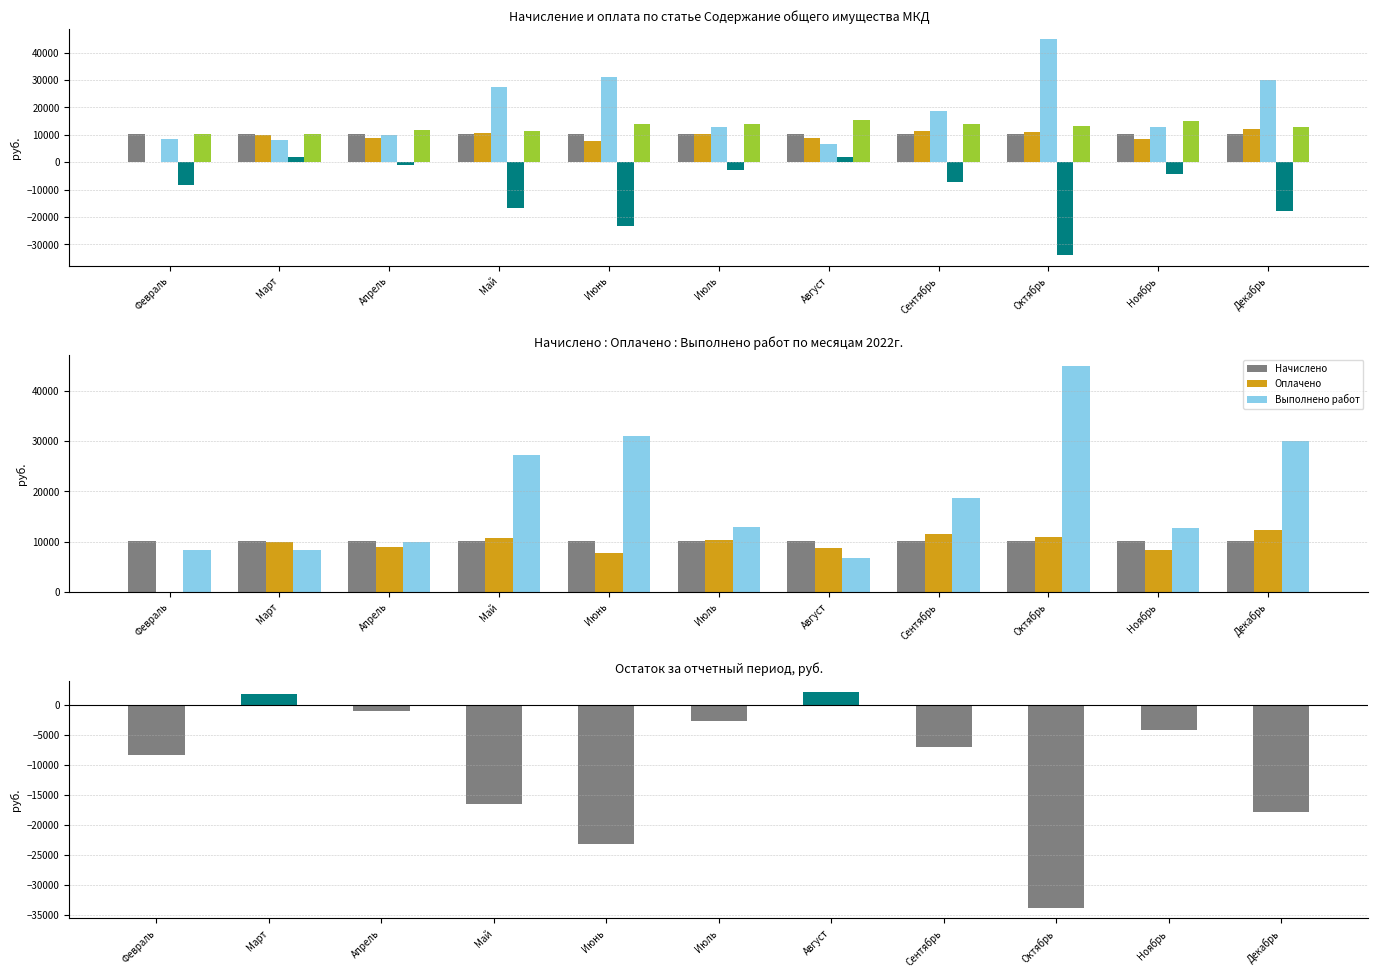

What is the maximum value for Выполнено работ?

44798.9